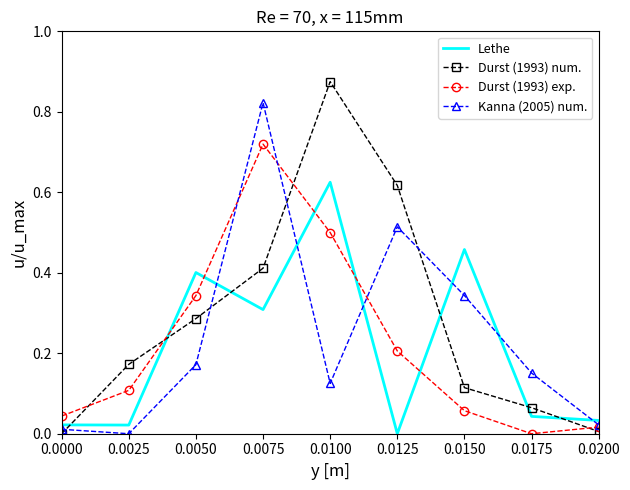

True or false: Lethe and Durst (1993) exp. cross at least once.

True